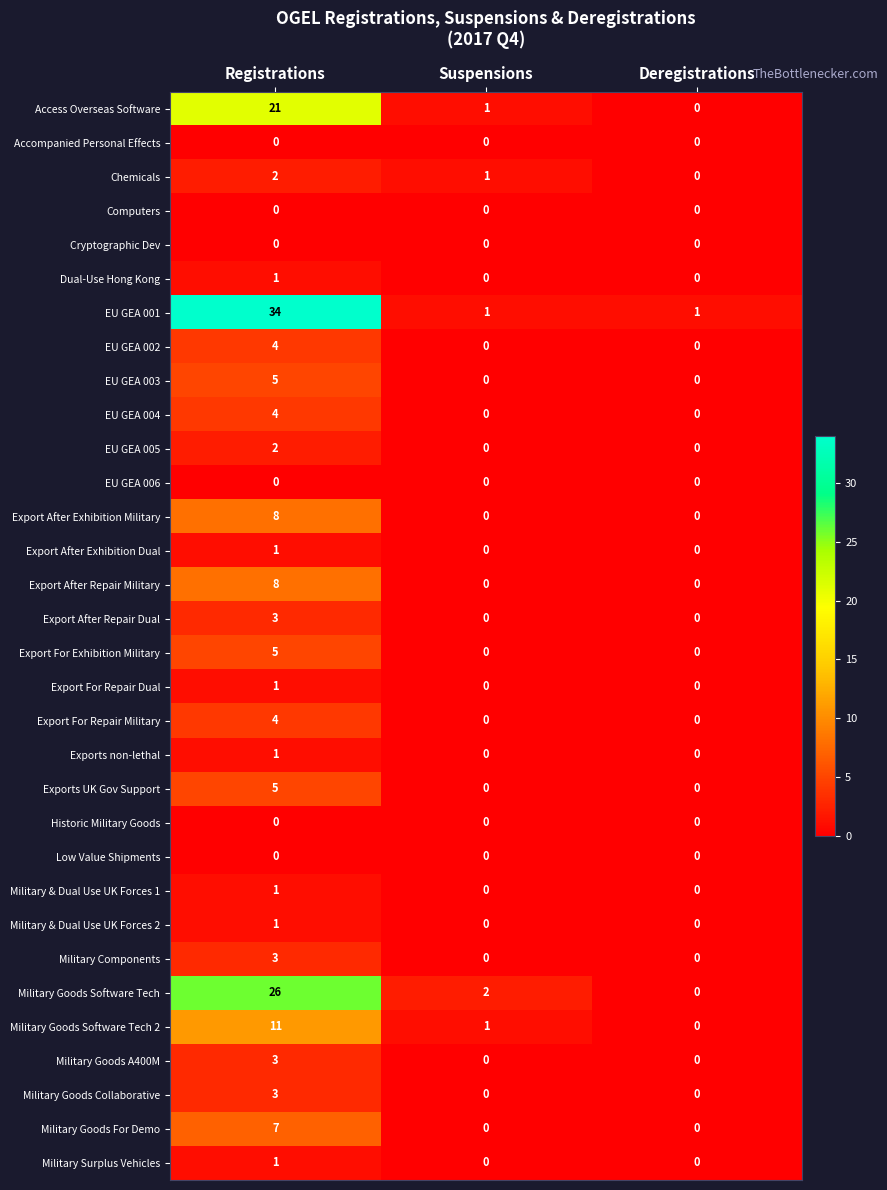

Is it true that Military Goods Collaborative equals 3 at Registrations?

True